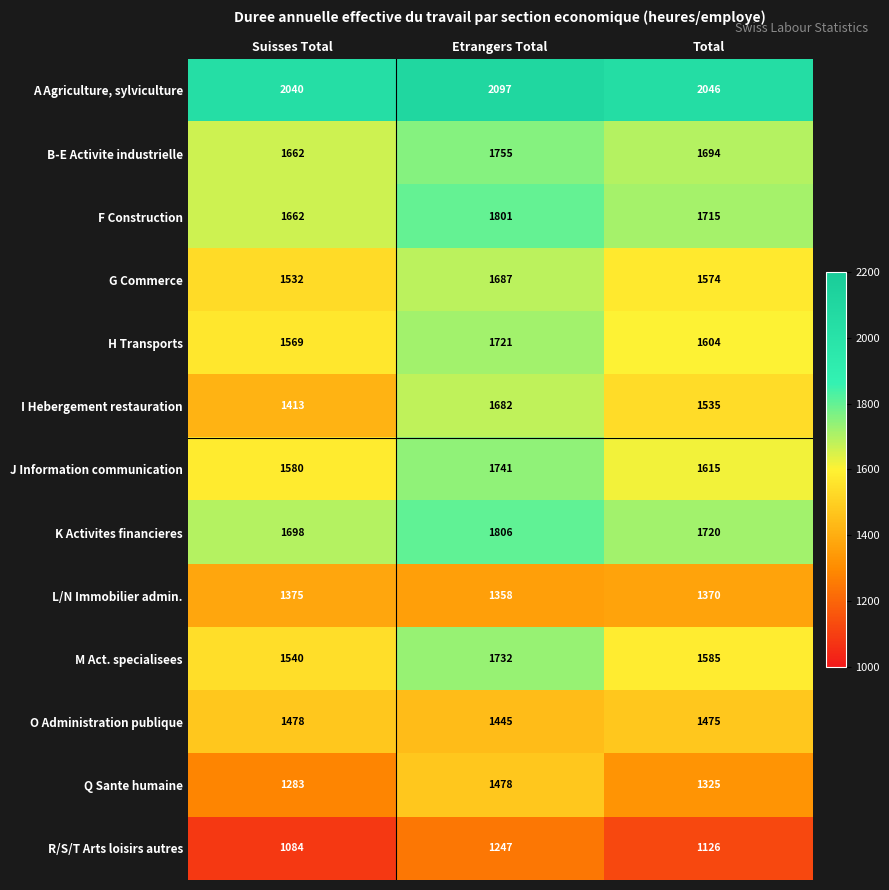

The value of I Hebergement restauration at Suisses Total is 1987. True or false?

False